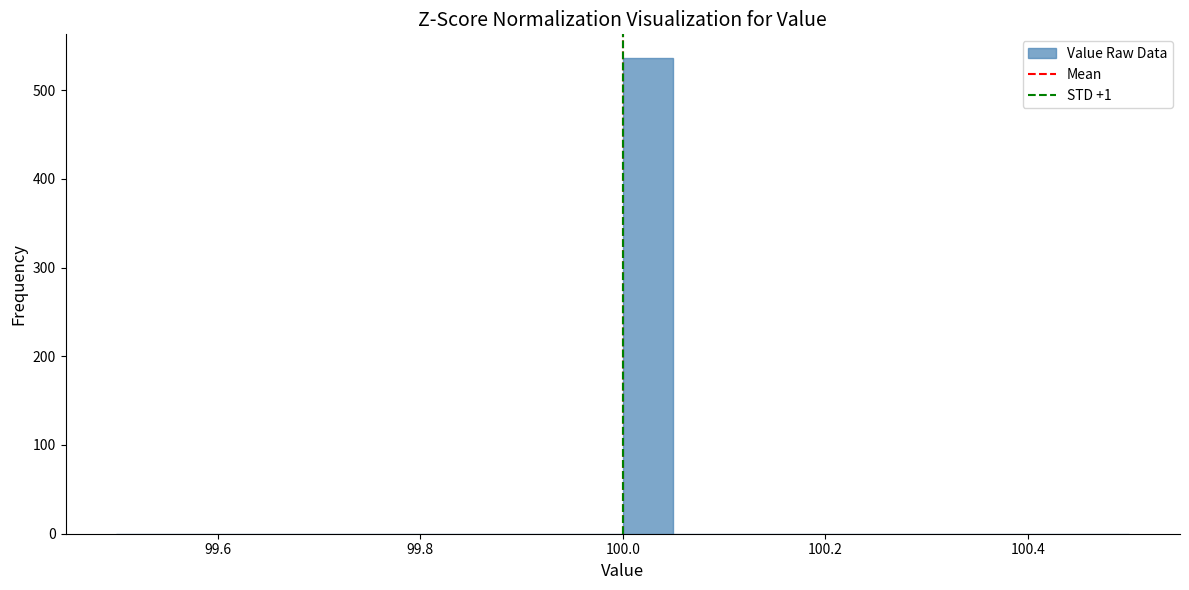

Around what value on the x-axis is the tallest bar? Give the approximate position of its centre, as read against the axis.

100.02